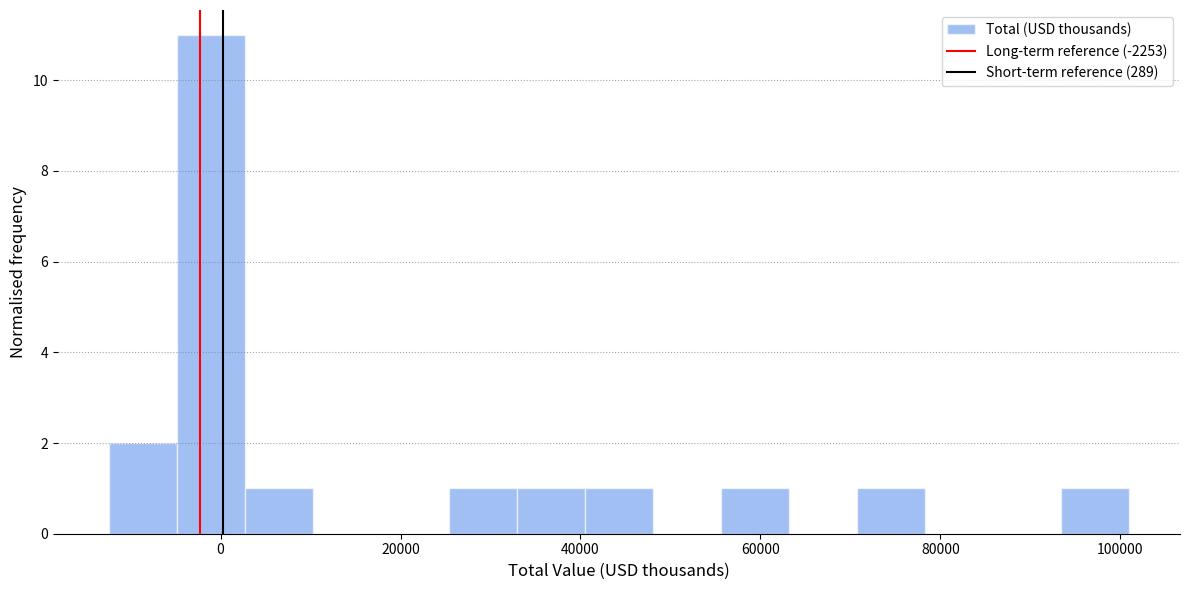

Around what value on the x-axis is the tallest bar? Give the approximate position of its centre, as read against the axis.

-2000